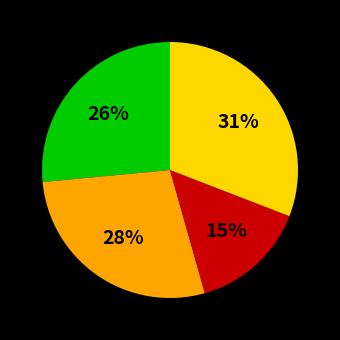

Does any single category account for the majority?

No